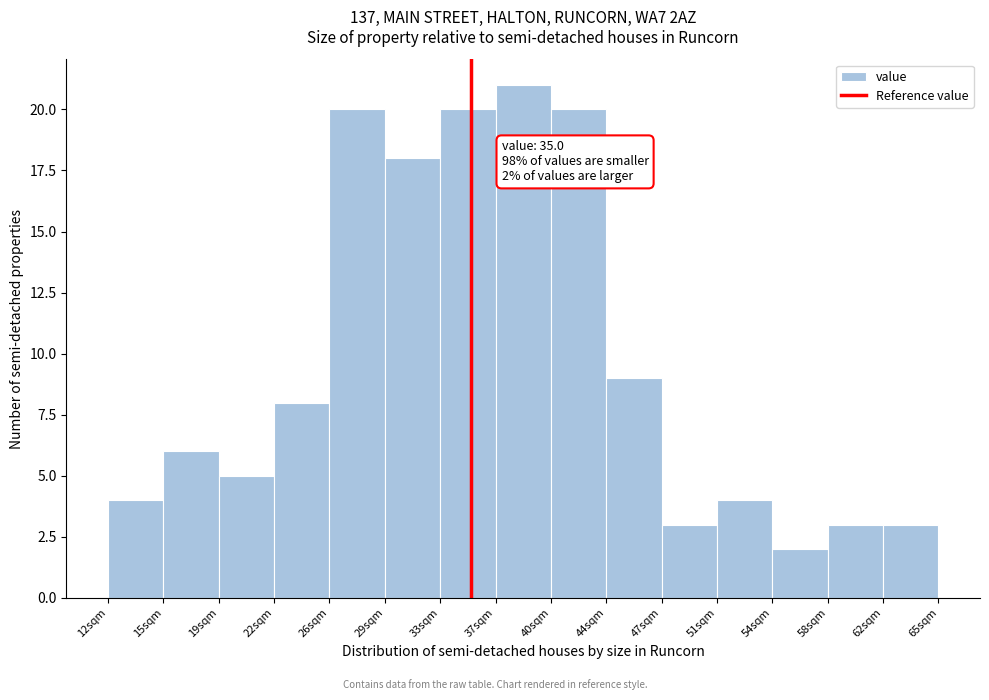

Which range on the x-axis has the tallest bar?

36.5 to 40.0